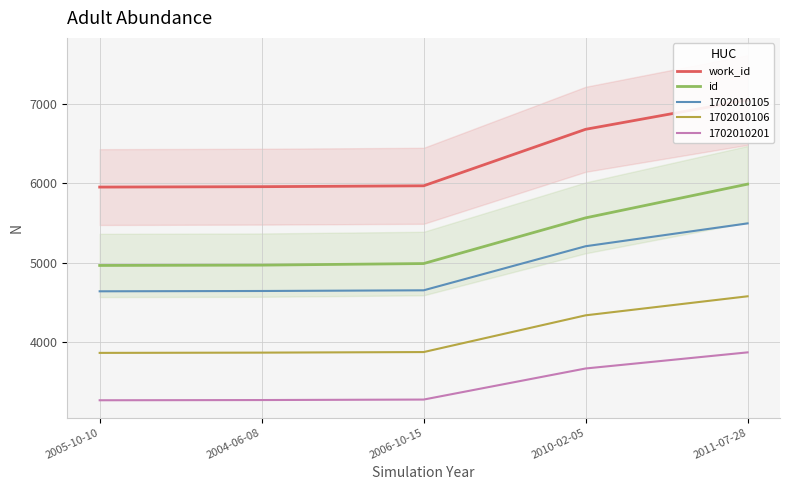

What position from the right is 2005-10-10?

5